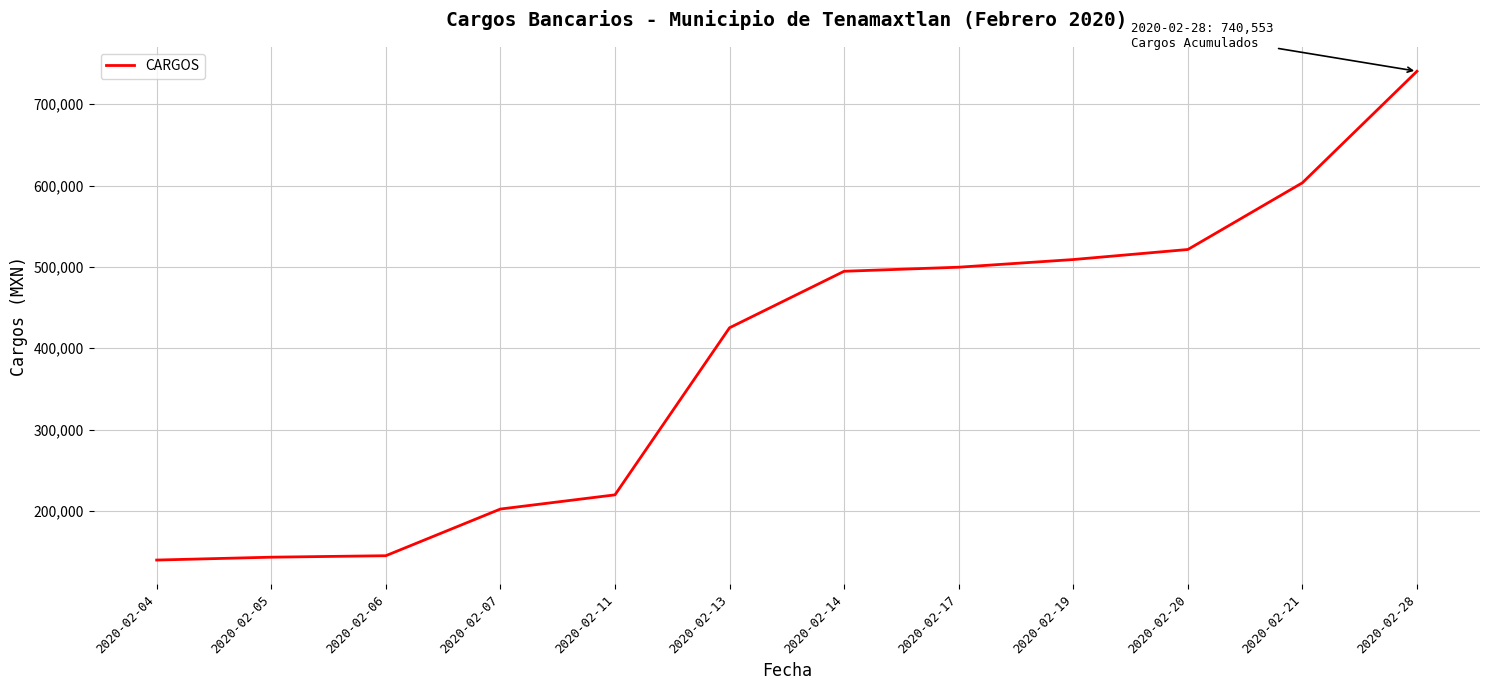

What is the ratio of the value at 2020-02-21 to the value at 2020-02-19?

1.2